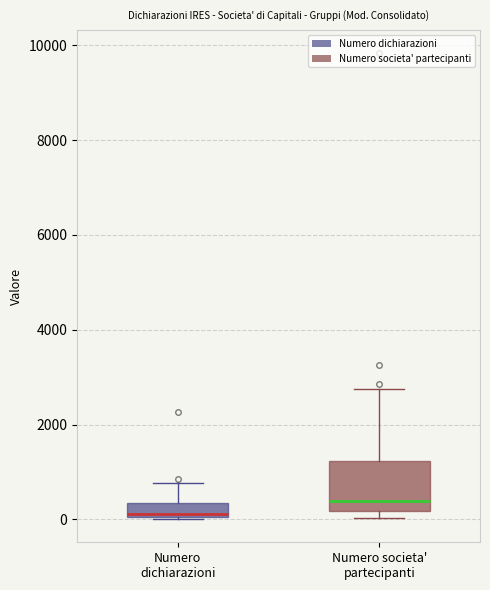

Where is the lower edge of the box for Numero dichiarazioni on the y-axis? The values are not printed on the chart, so give them approximately, as read against the axis.

0